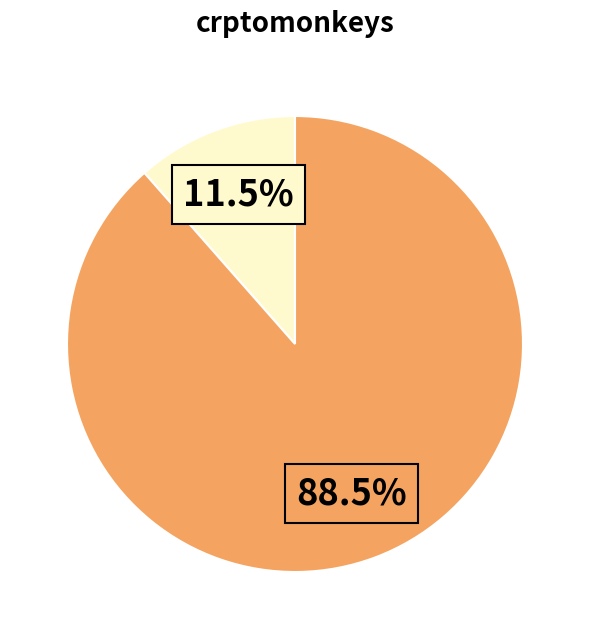

Does any single category account for the majority?

Yes